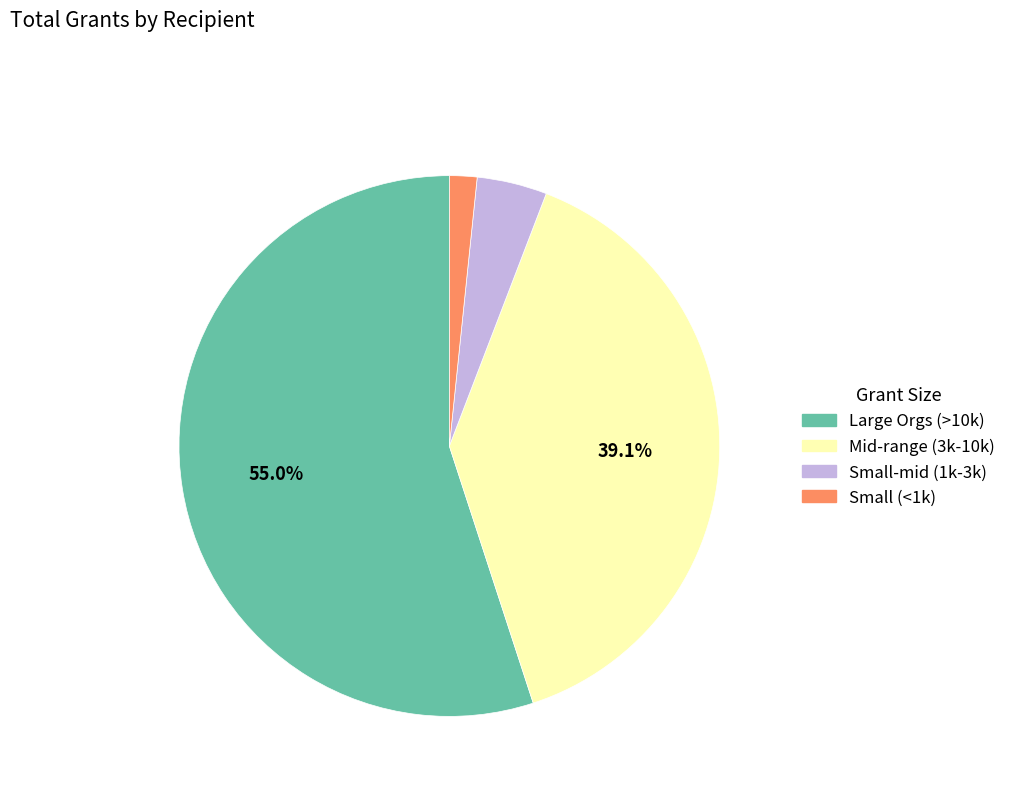

Which category has the biggest portion of the pie?

Large Orgs (>10k)